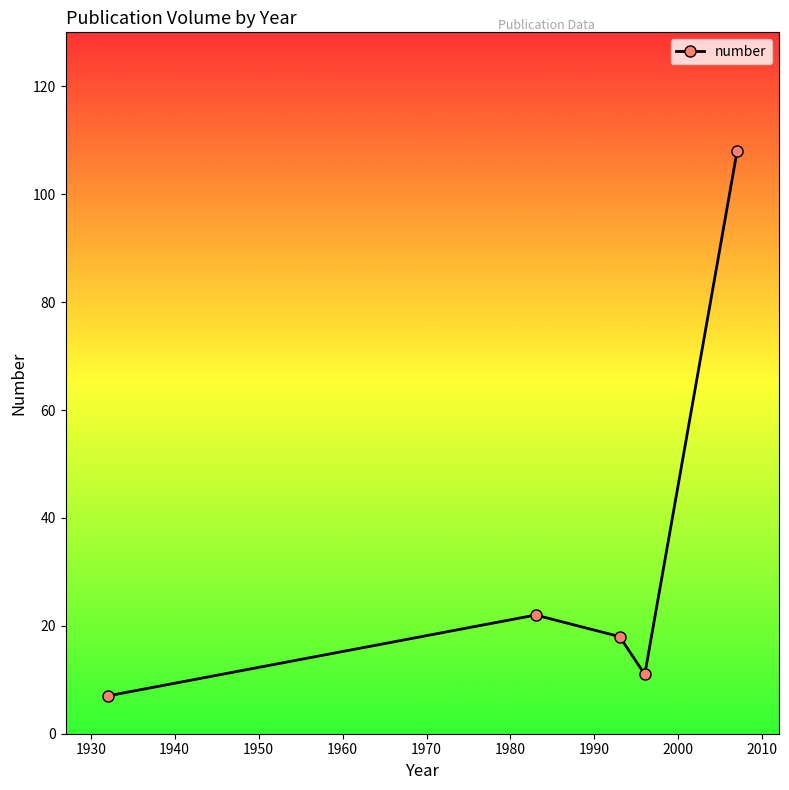

What is the value of the 1st point from the left?

7